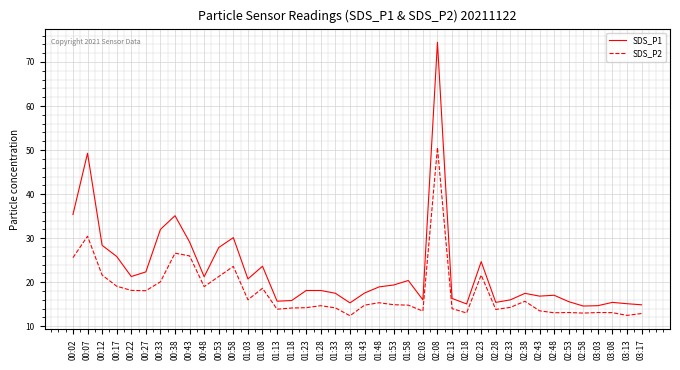

What is the sum of the SDS_P2 values at 02:13 and 02:03?

27.5